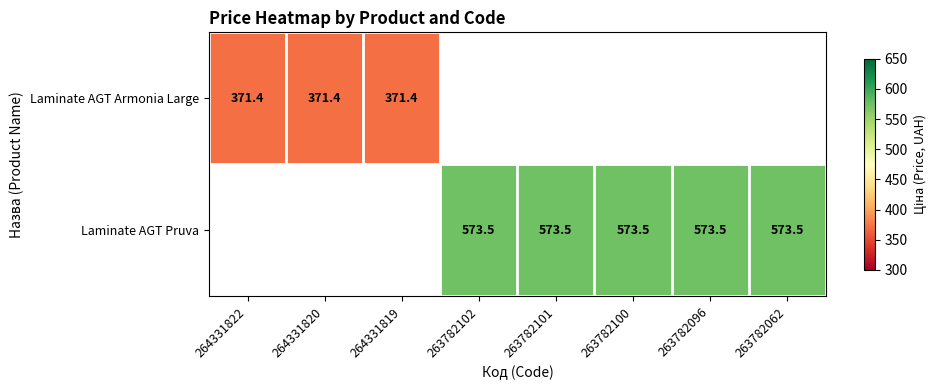

Is it true that Laminate AGT Pruva equals 212.2 at 263782062?

False